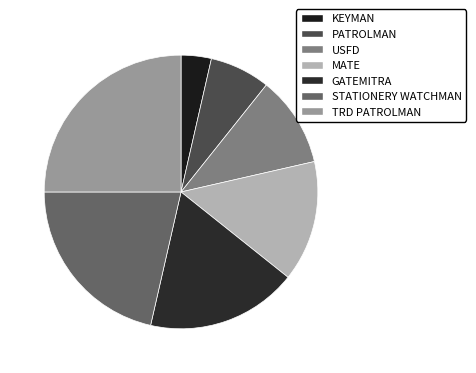

Does any single category account for the majority?

No